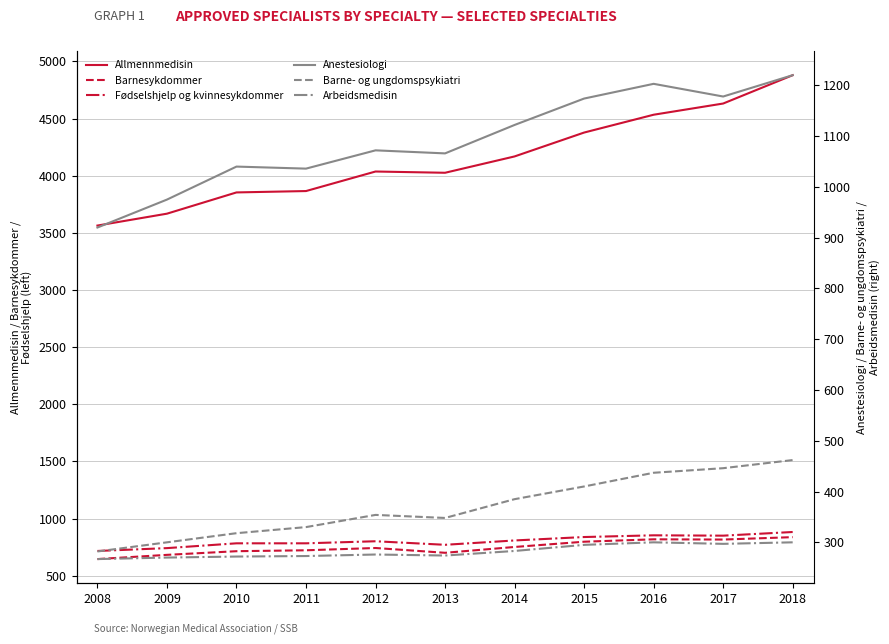

At which label does Fødselshjelp og kvinnesykdommer reach its minimum?

2008